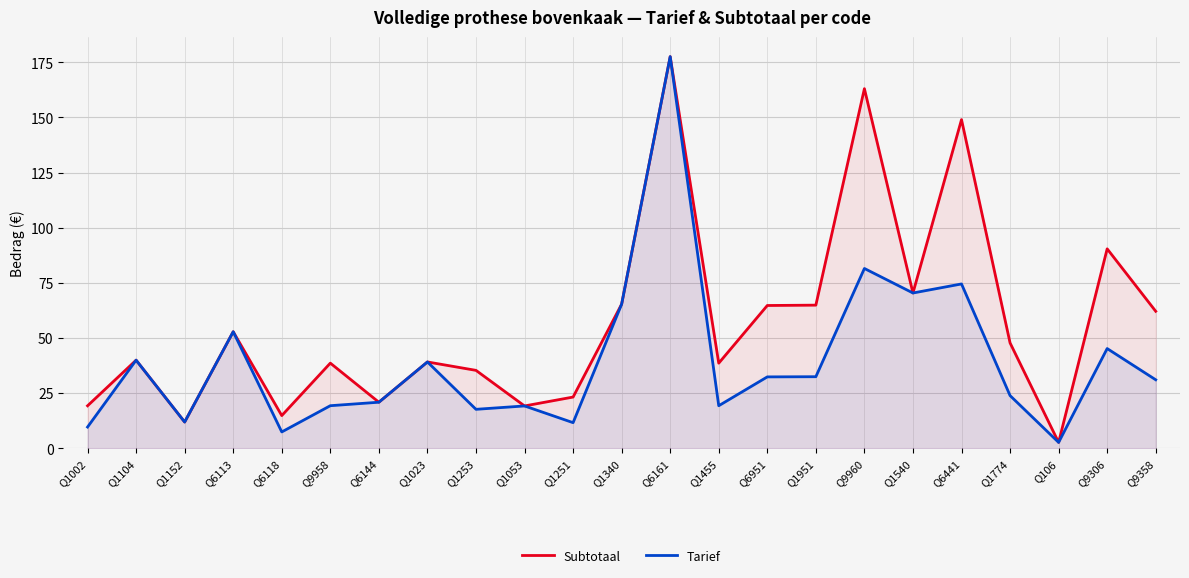

Between Q1253 and Q106, which is larger?

Q1253